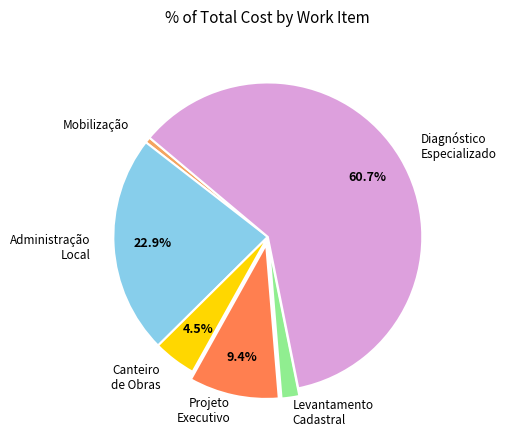

Count the number of slices in the pie.

6